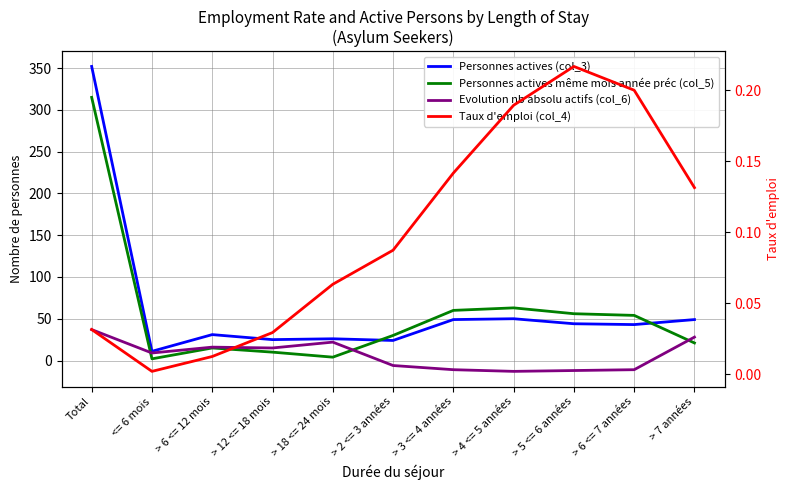

How many lines are shown in the chart?

4